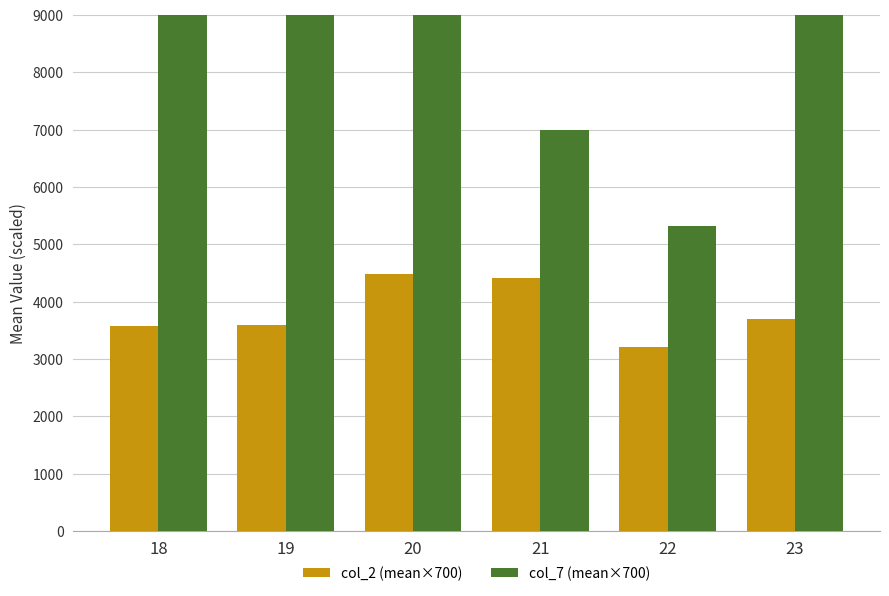

Which series has the largest total across all categories?

col_7 (mean×700)